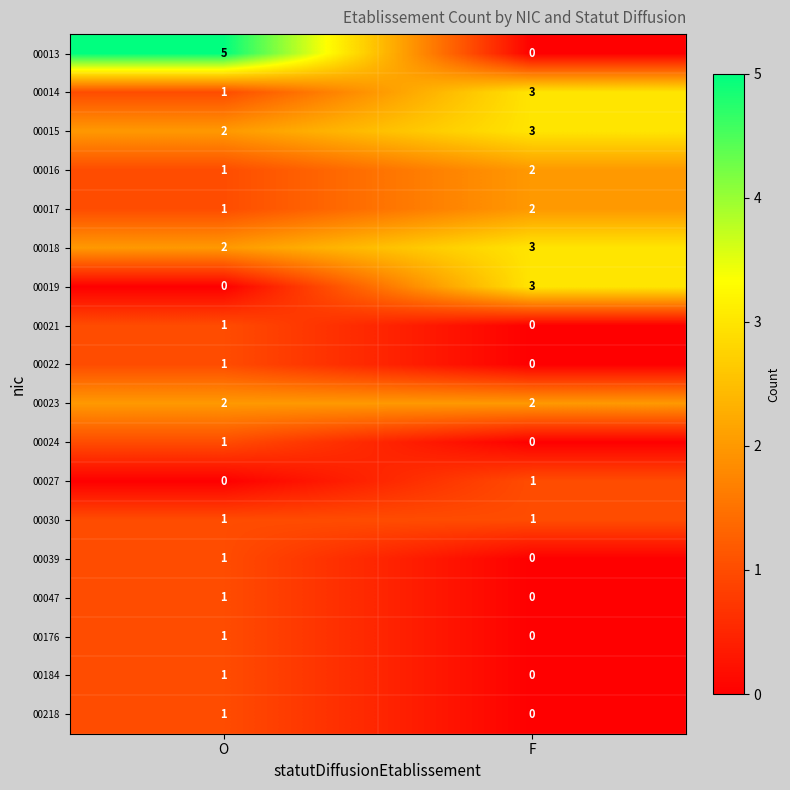

Rank the categories by 00015 value from lowest to highest.

O, F